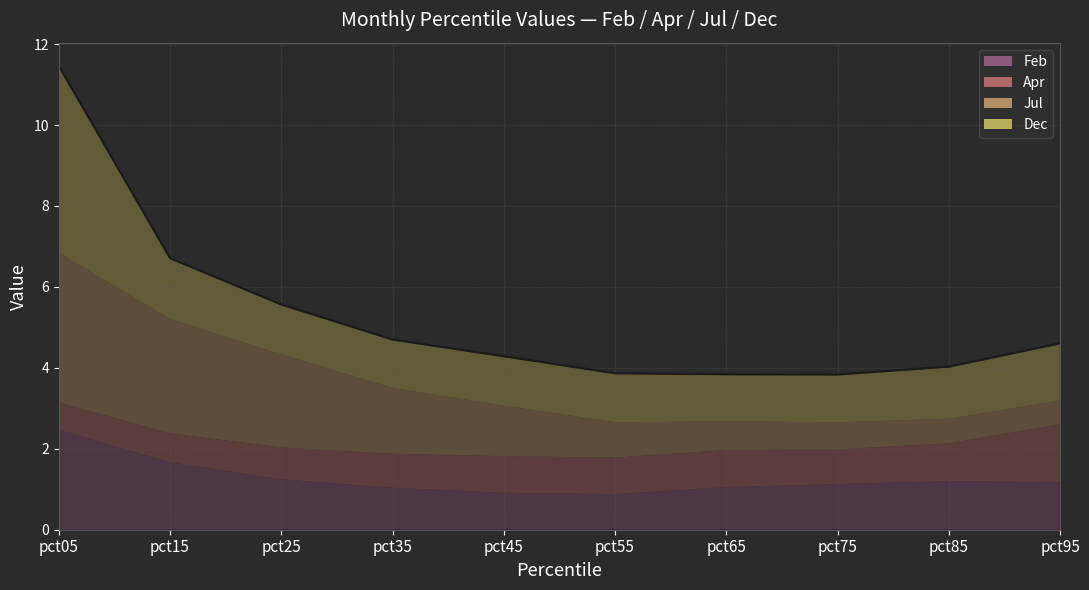

What is the difference between the second highest and minimum values in the Jul series?

2.2